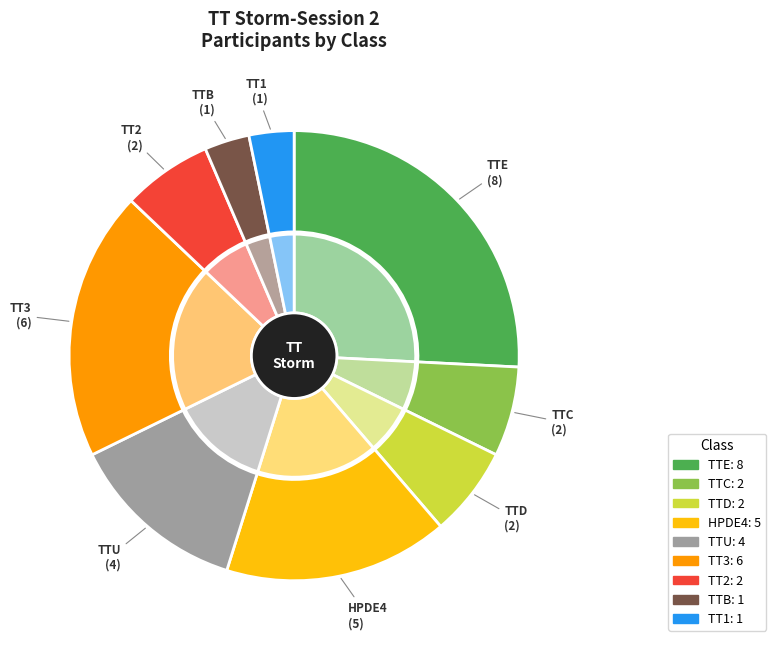

To the nearest percent, what is the difference between the TTU and TT3 slice percentages?

6%